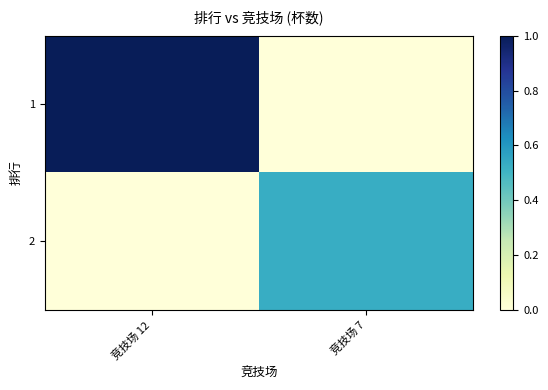

What is the total value across all series at 竞技场 12?

1.0